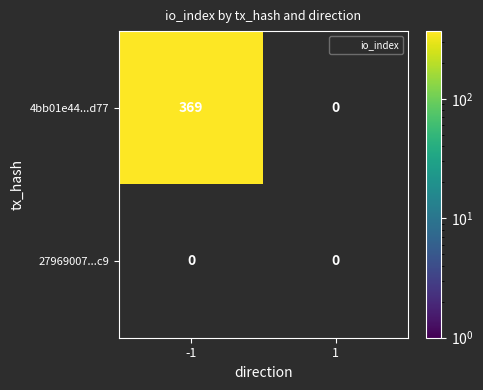

Reading right to left, list all the values displayed in this chart.

4bb01e44fd42f764ec4eadbf68c7c8ffd5a4d77: 0	369
27969007e9b7ce84a591658630f5673d38857c9: 0	0